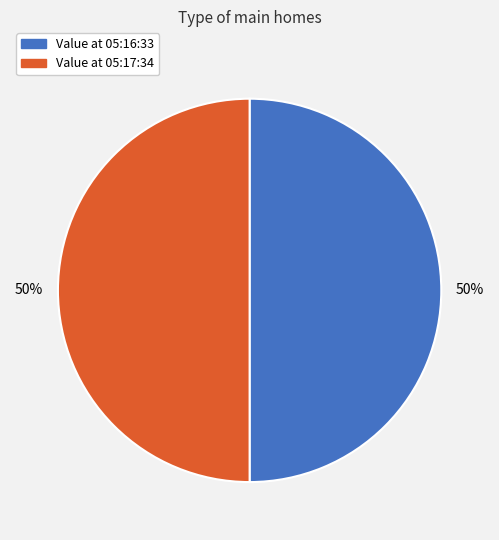

Count the number of slices in the pie.

2